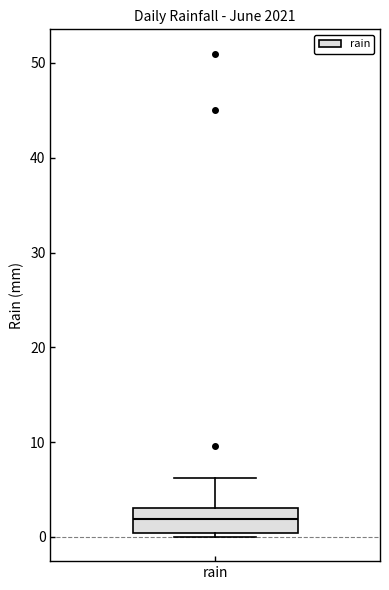

Transcribe this box plot: give where the median line is, the range the box spans, and where the two whiskers end, as read against the y-axis. The values are not printed on the chart, so give them approximately, as read against the axis.

median 2, box 0 to 3, whiskers 0 (just below the box's lower edge) to 6